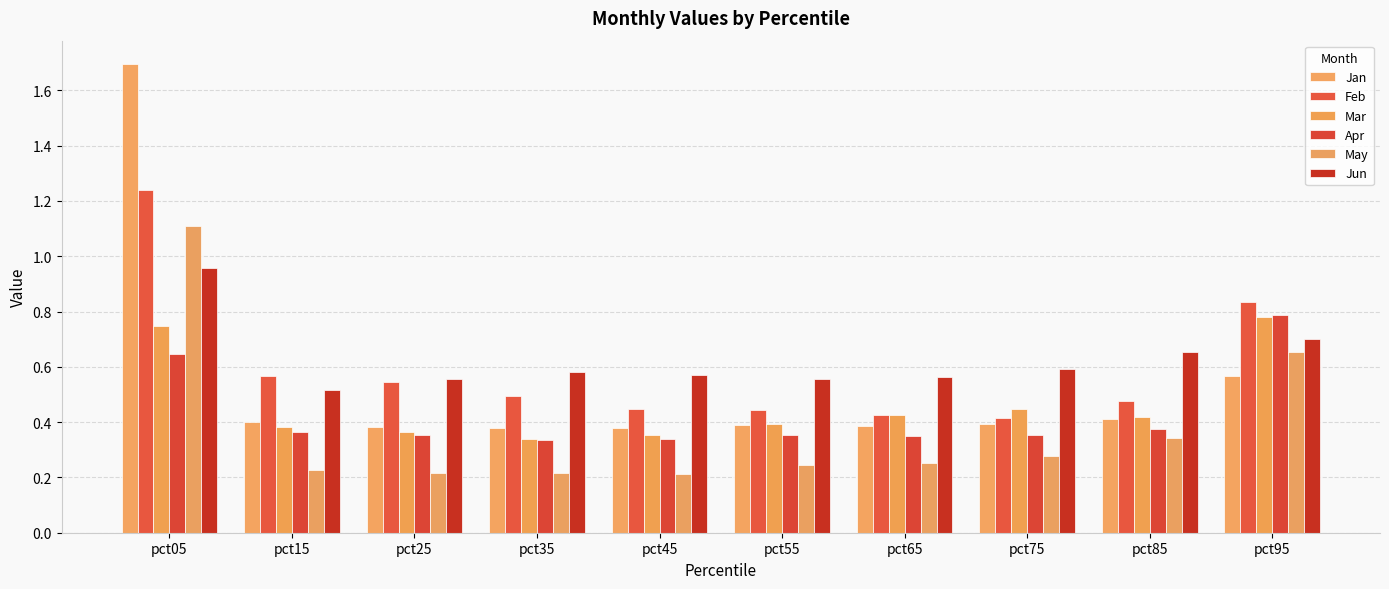

At which label is Feb closest to 0?

pct75